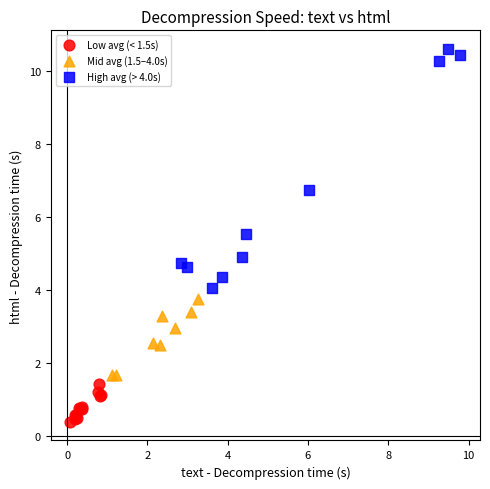

Which series has the widest spread of Y values?

High avg (> 4.0s)